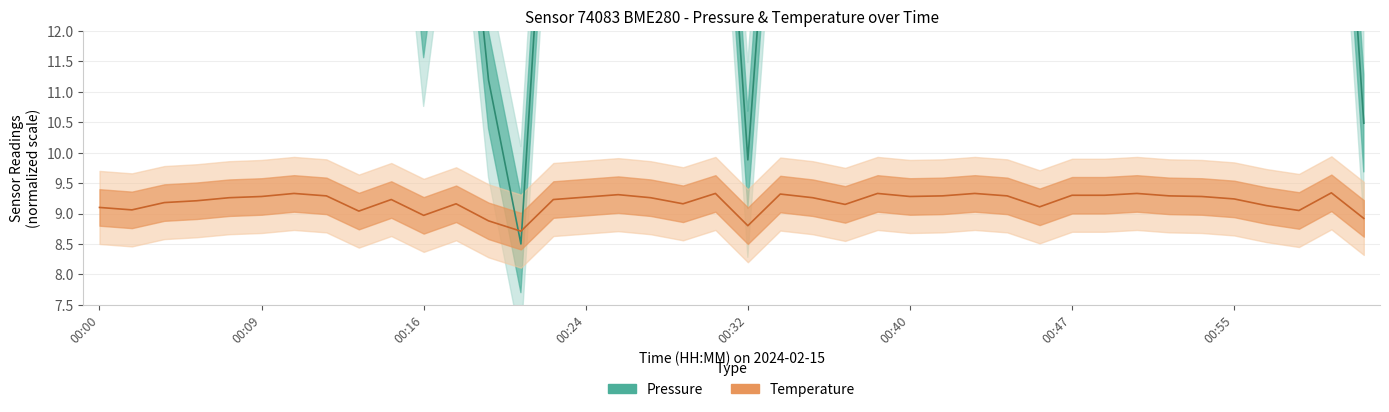

Rank the series by their maximum value, from lowest to highest.

Temperature, Pressure